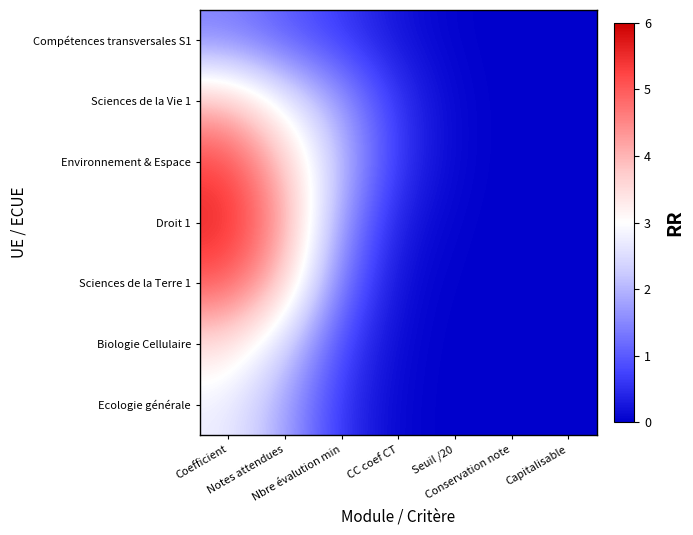

Count the number of categories in the chart.

7